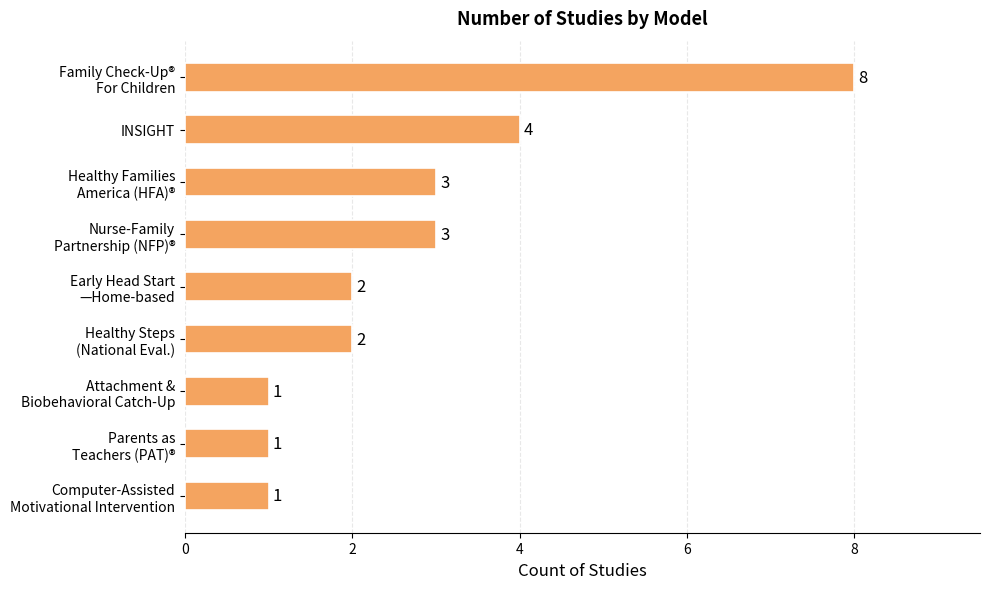

How many data points are less than 2?

3